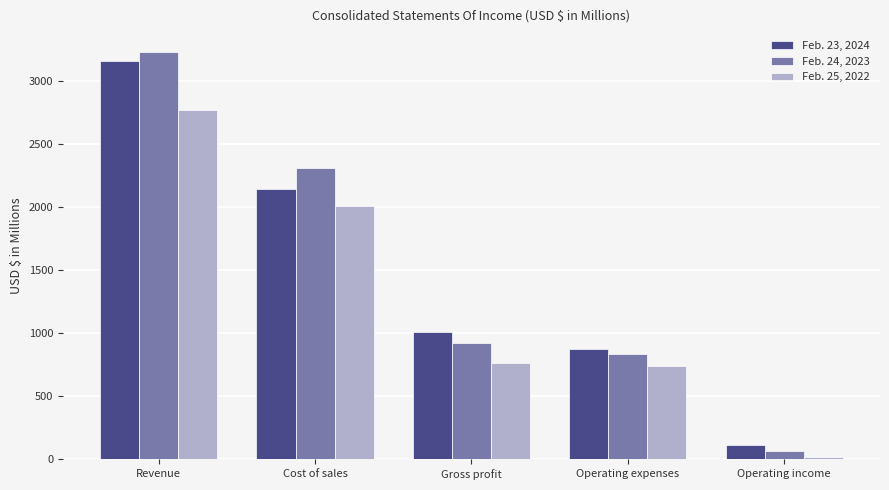

Read the Feb. 23, 2024 value at Revenue.

3159.6